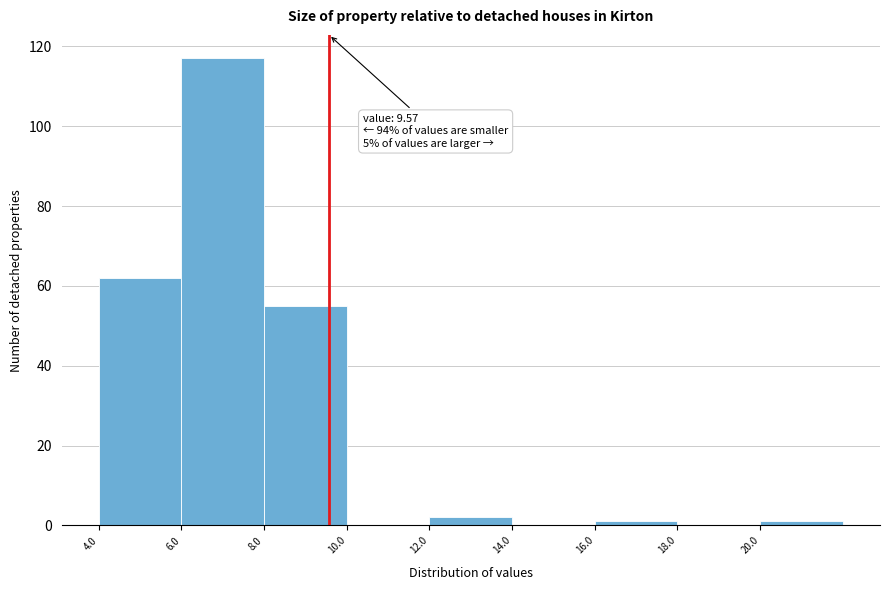

Over which range of the x-axis is the bar tallest?

6 to 8